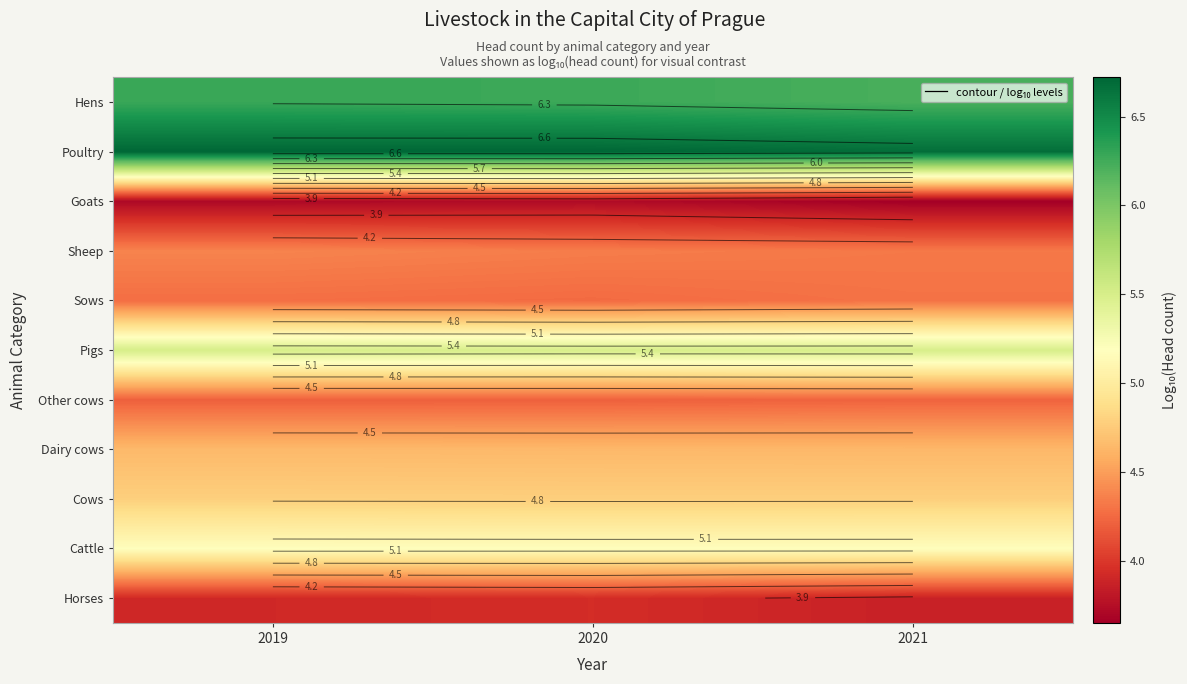

Between 2019 and 2020, which is larger?

2020